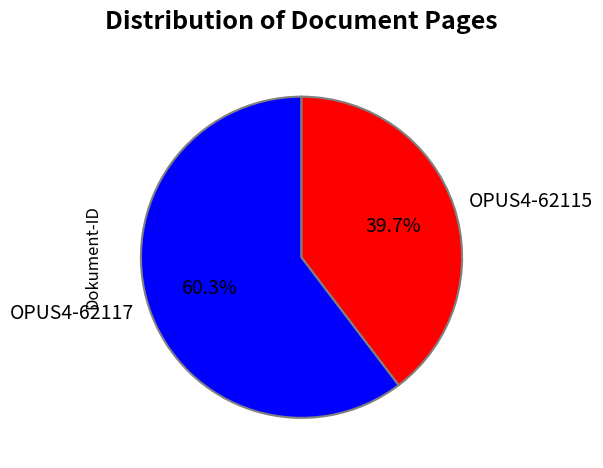

To the nearest percent, what portion does OPUS4-62117 represent?

60%